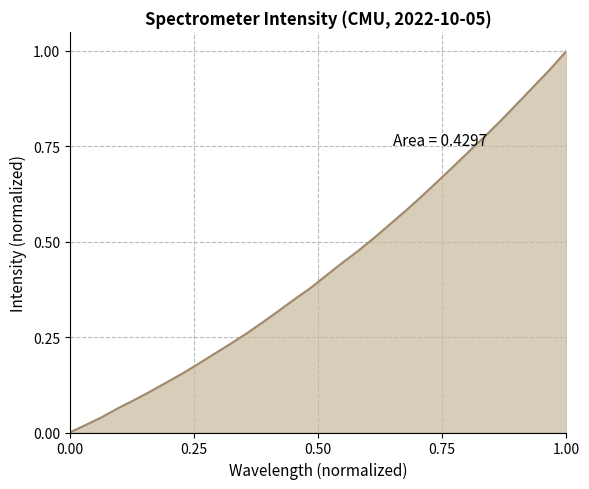

Does the chart display data point markers on the line(s)?

No